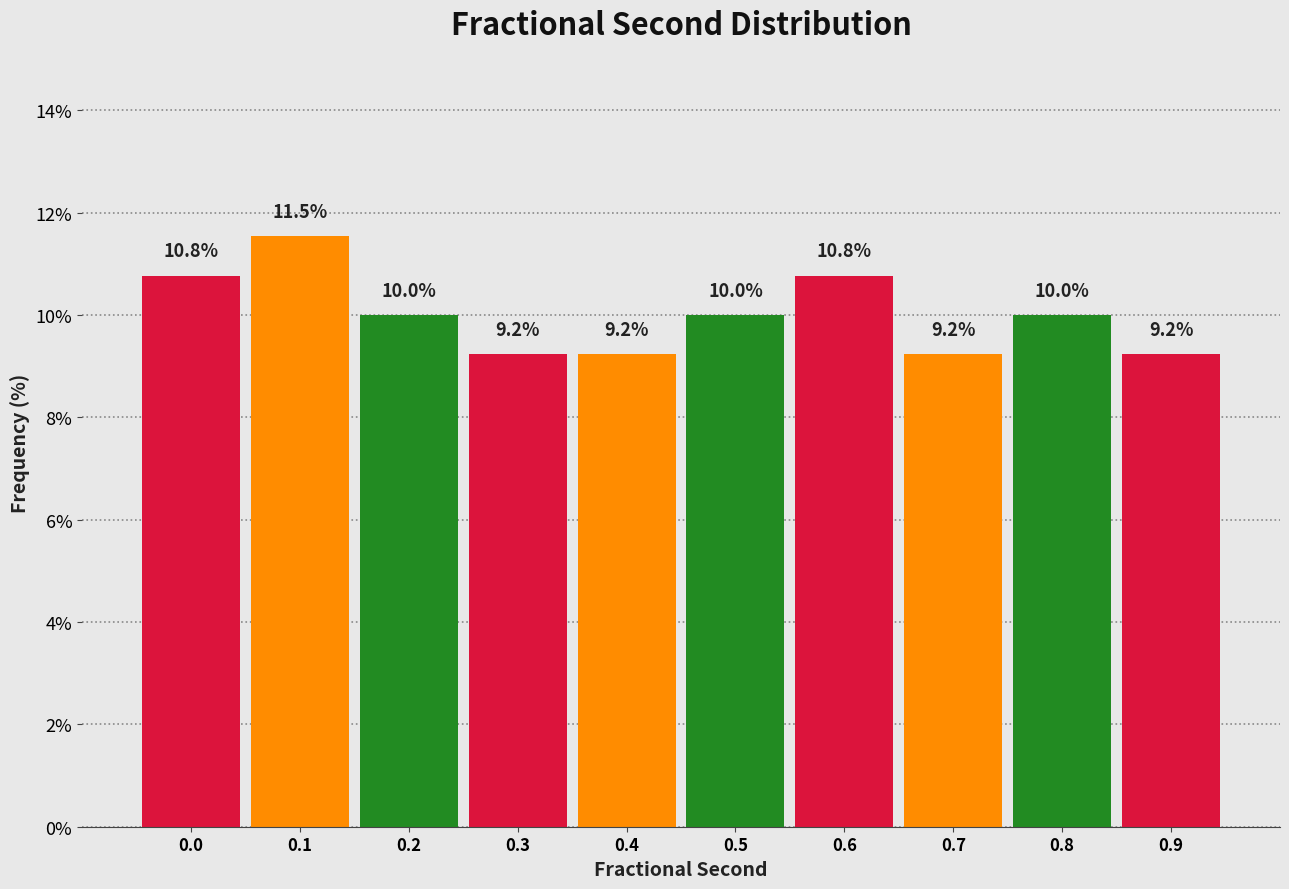

Reading left to right, transcribe all the data shown in this chart.

0.0=10.8	0.1=11.5	0.2=10.0	0.3=9.2	0.4=9.2	0.5=10.0	0.6=10.8	0.7=9.2	0.8=10.0	0.9=9.2